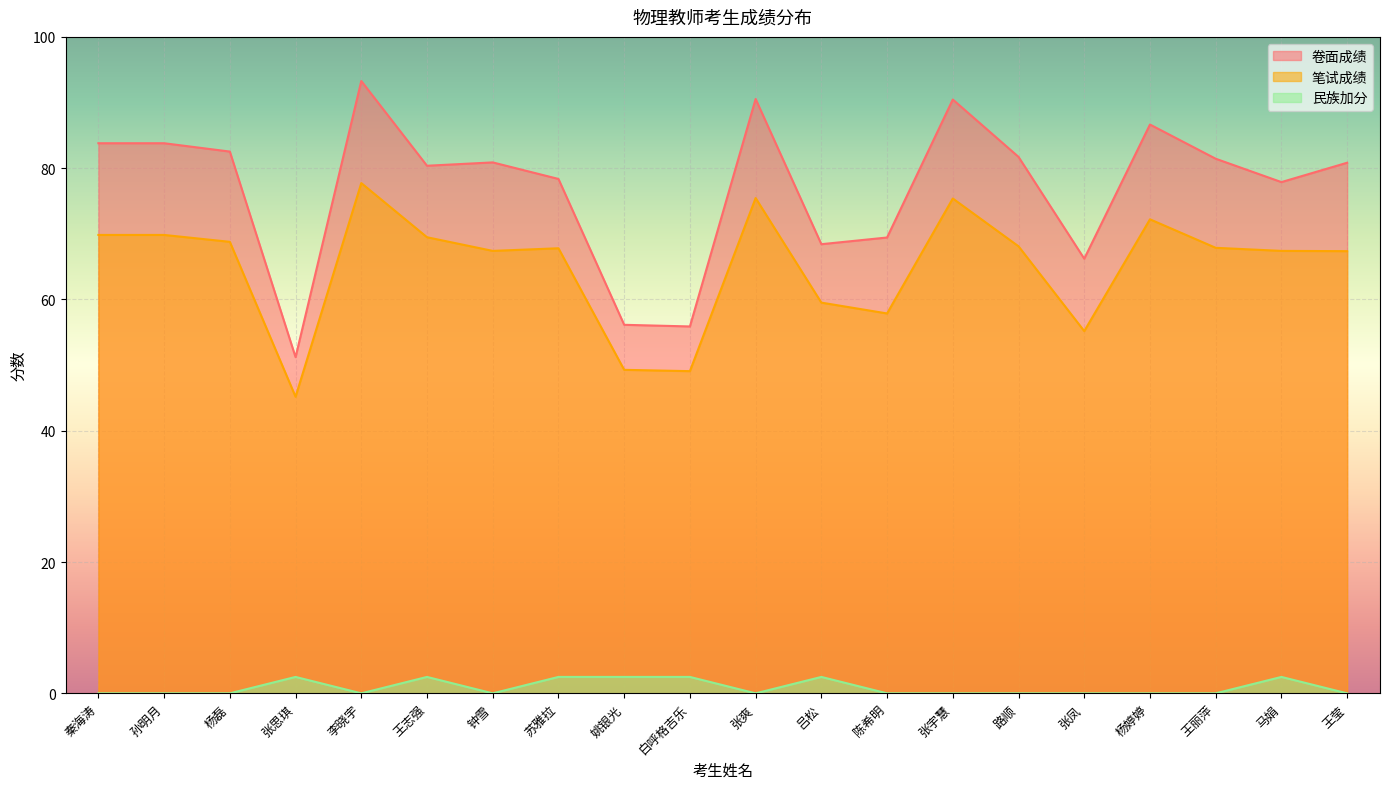

What position from the right is 马娟?

2